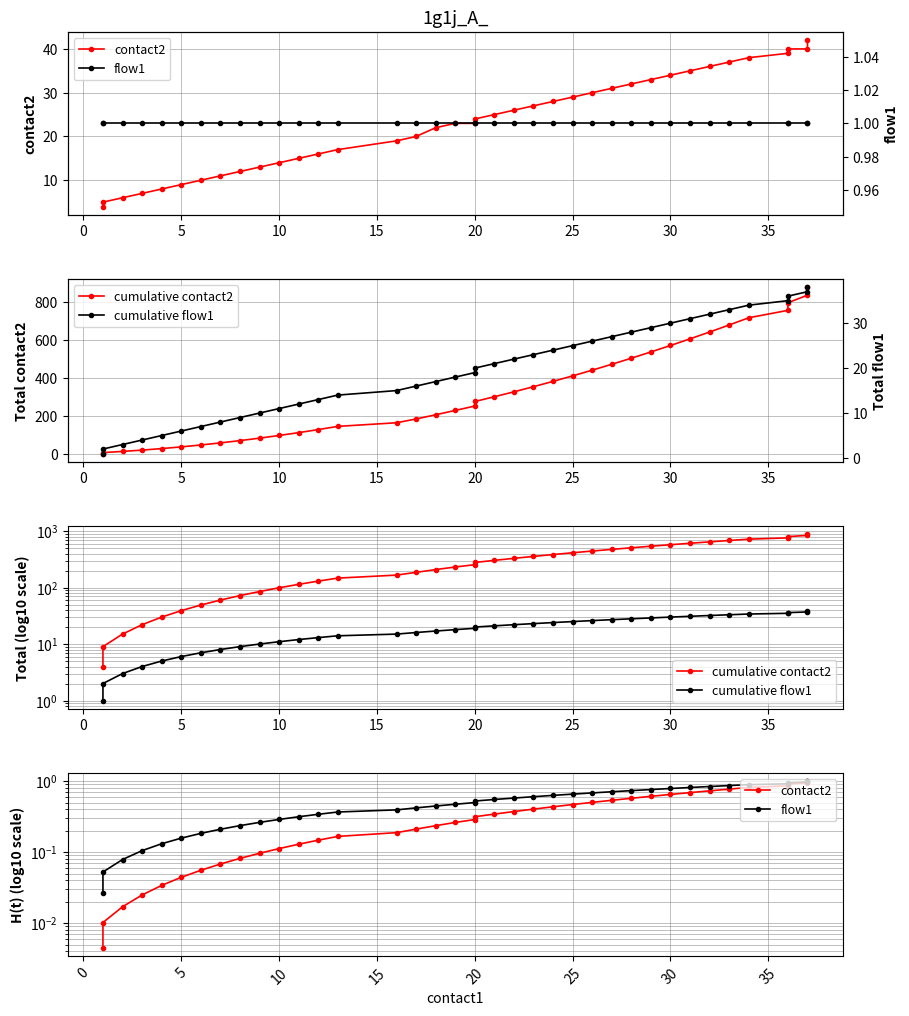

Reading left to right, transcribe all the data shown in this chart.

contact2: 0.0	0.0	0.0	0.0	0.0	0.0	0.1	0.1	0.1	0.1	0.1	0.1	0.1	0.2	0.2	0.2	0.2	0.3	0.3	0.3	0.3	0.4	0.4	0.4	0.5	0.5	0.5	0.6	0.6	0.7	0.7	0.7	0.8	0.8	0.9	0.9	1.0	1.0
flow1: 0.0	0.1	0.1	0.1	0.1	0.2	0.2	0.2	0.2	0.3	0.3	0.3	0.3	0.4	0.4	0.4	0.4	0.5	0.5	0.5	0.6	0.6	0.6	0.6	0.7	0.7	0.7	0.7	0.8	0.8	0.8	0.8	0.9	0.9	0.9	0.9	1.0	1.0
cumulative contact2: 4.0	9.0	15.0	22.0	30.0	39.0	49.0	60.0	72.0	85.0	99.0	114.0	130.0	147.0	166.0	186.0	208.0	231.0	254.0	278.0	303.0	329.0	356.0	384.0	413.0	443.0	474.0	506.0	539.0	573.0	608.0	644.0	681.0	719.0	758.0	798.0	838.0	880.0
cumulative flow1: 1.0	2.0	3.0	4.0	5.0	6.0	7.0	8.0	9.0	10.0	11.0	12.0	13.0	14.0	15.0	16.0	17.0	18.0	19.0	20.0	21.0	22.0	23.0	24.0	25.0	26.0	27.0	28.0	29.0	30.0	31.0	32.0	33.0	34.0	35.0	36.0	37.0	38.0